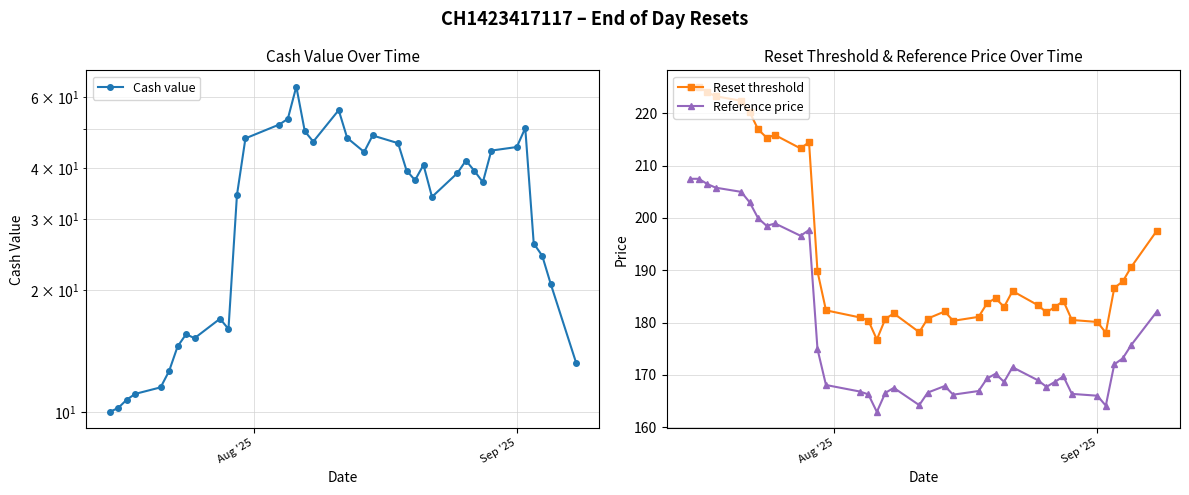

What is the value of the Reference price point at the 32nd from the left?

199.9